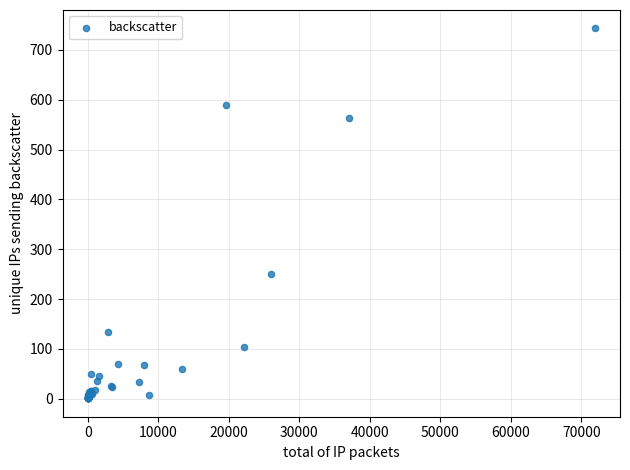

What Y value in the scatter plot is closest to 372?

251